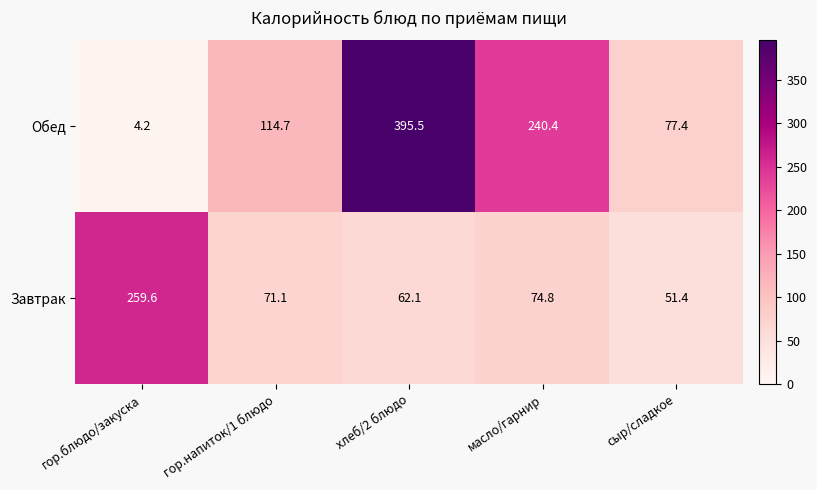

Rank the series at гор.напиток/1 блюдо from lowest to highest value.

Завтрак, Обед